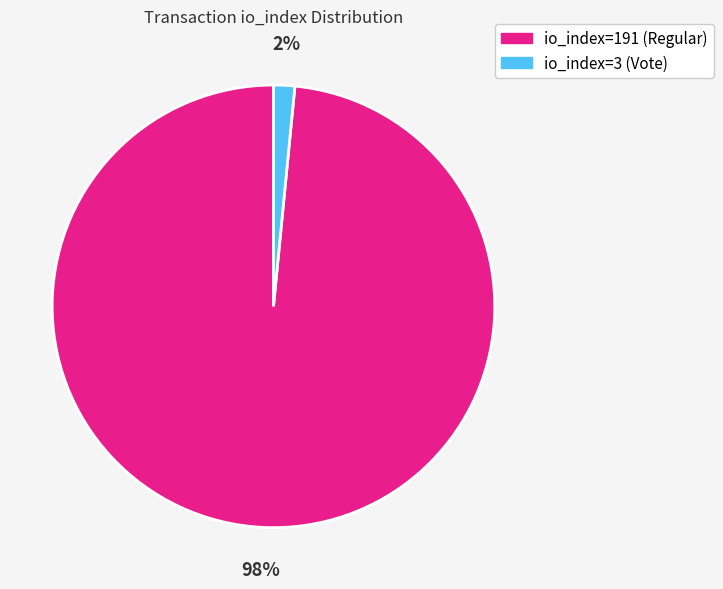

How many segments does this pie chart have?

2